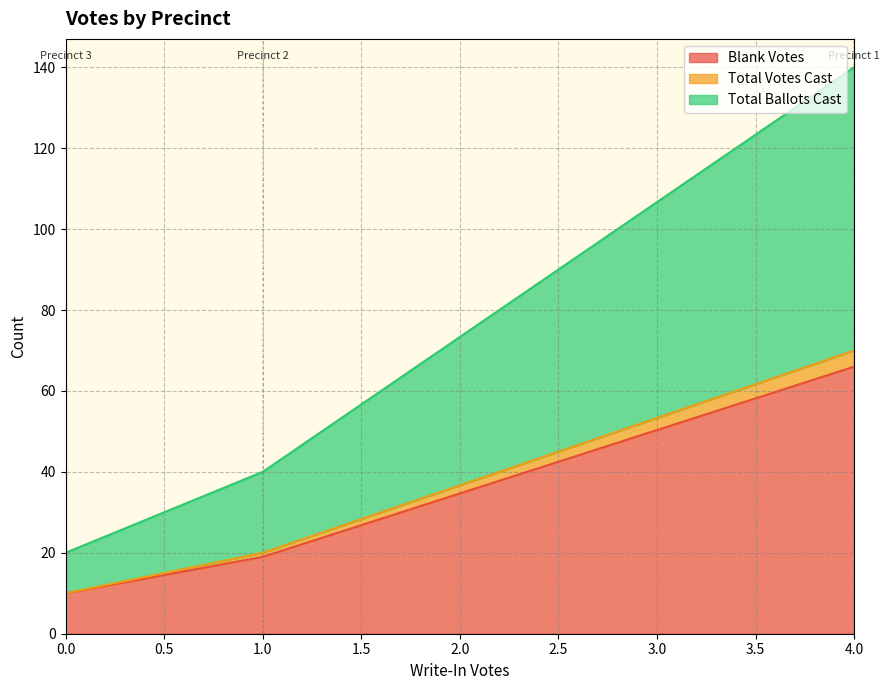

Reading right to left, what are all the values shown in this chart?

Blank Votes: Precinct 3=10	Precinct 2=19	Precinct 1=66
Total Votes Cast: Precinct 3=0	Precinct 2=1	Precinct 1=4
Total Ballots Cast: Precinct 3=10	Precinct 2=20	Precinct 1=70